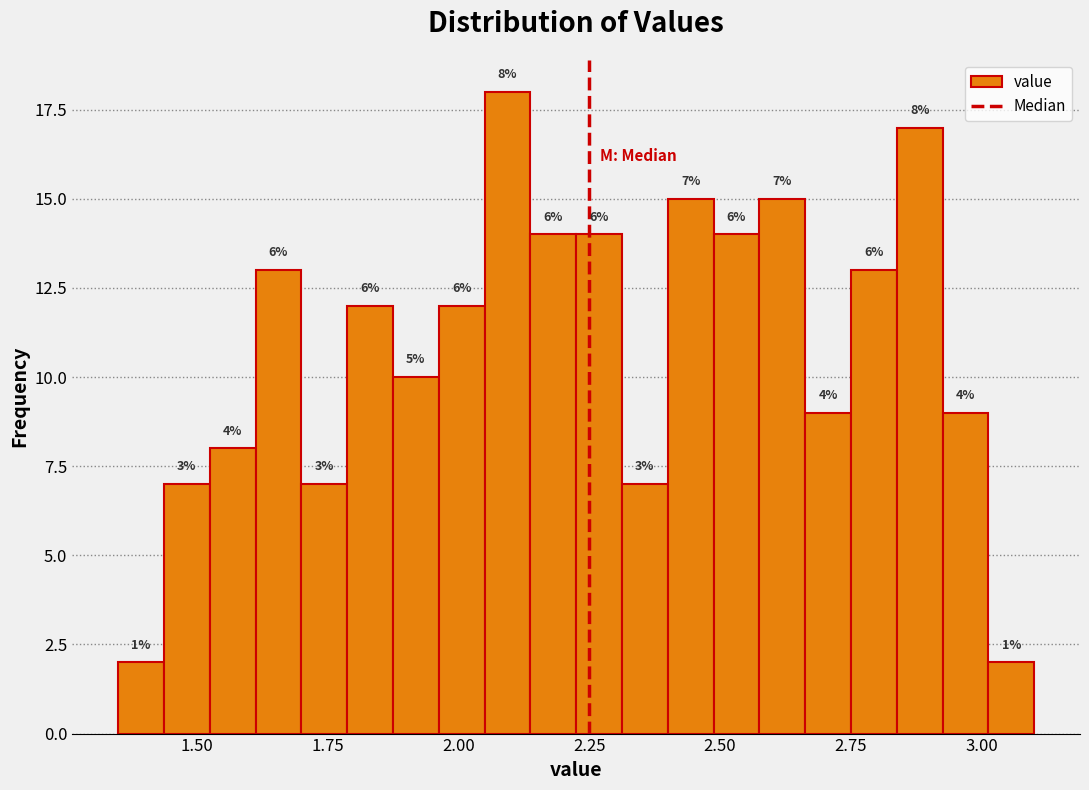

Around what value on the x-axis is the tallest bar? Give the approximate position of its centre, as read against the axis.

2.10